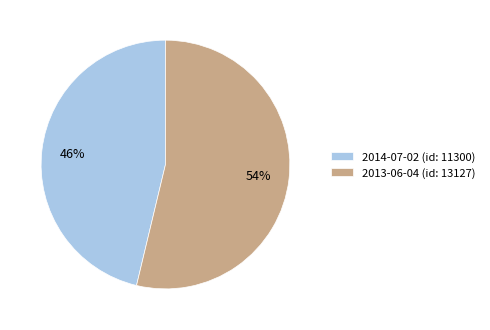

Combined, do 2014-07-02 (id: 11300) and 2013-06-04 (id: 13127) account for over 50%?

Yes